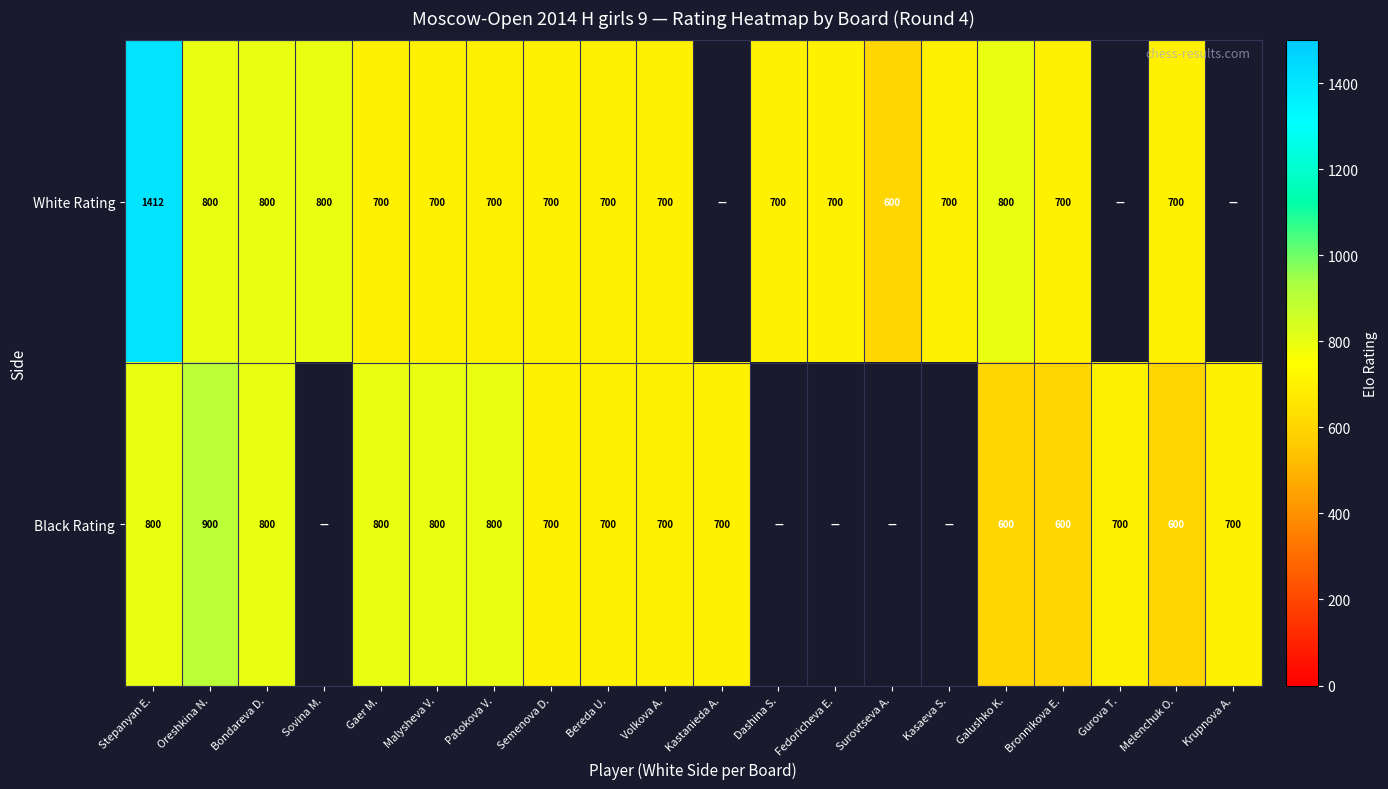

Is the value of White Rating at Surovtseva A. greater than the value of Black Rating at Gaer M.?

No